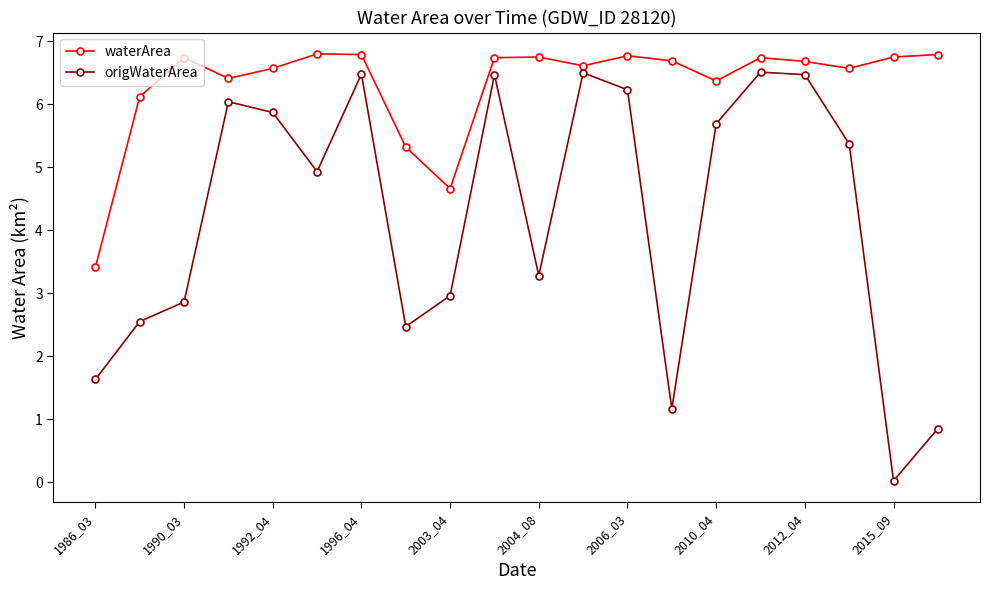

Which series has the largest total across all categories?

waterArea